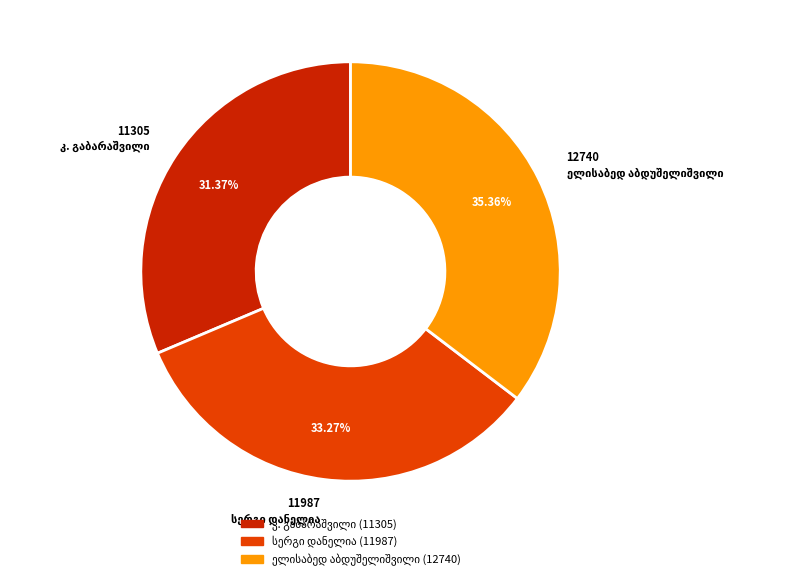

Is there a majority slice in this chart?

No